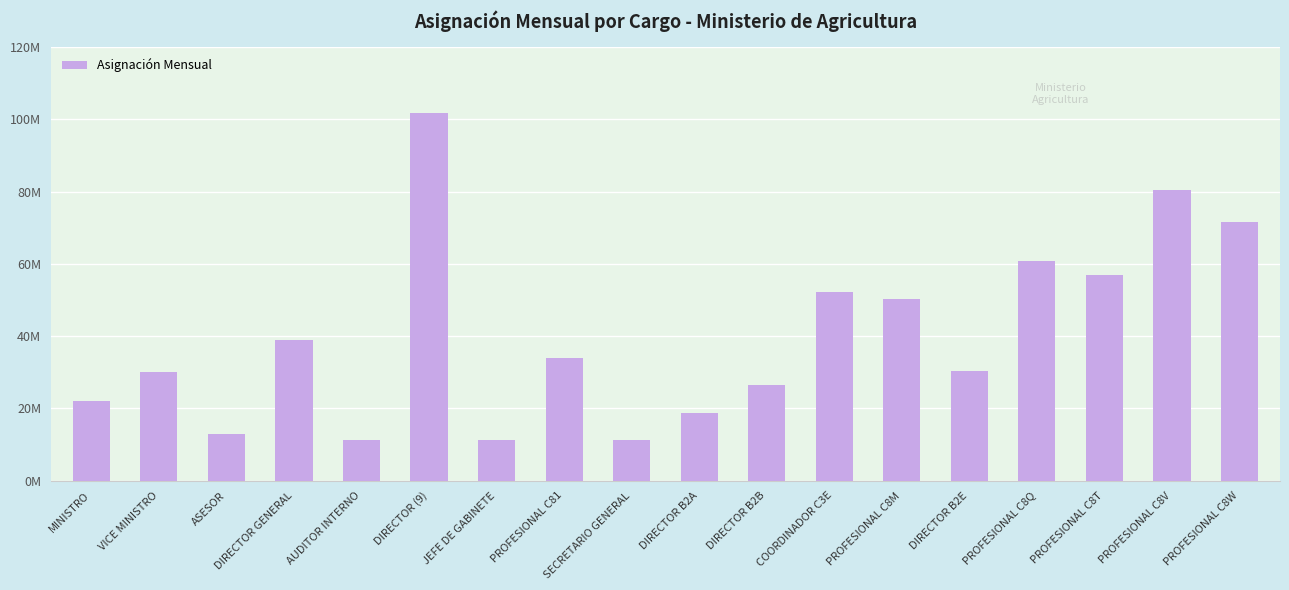

Where is the data nearest to the value 56500000?

PROFESIONAL C8T